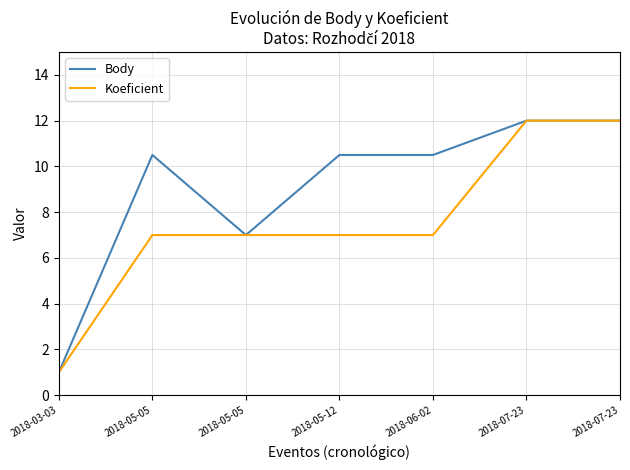

Count the Body values in the range 7 to 12.

6